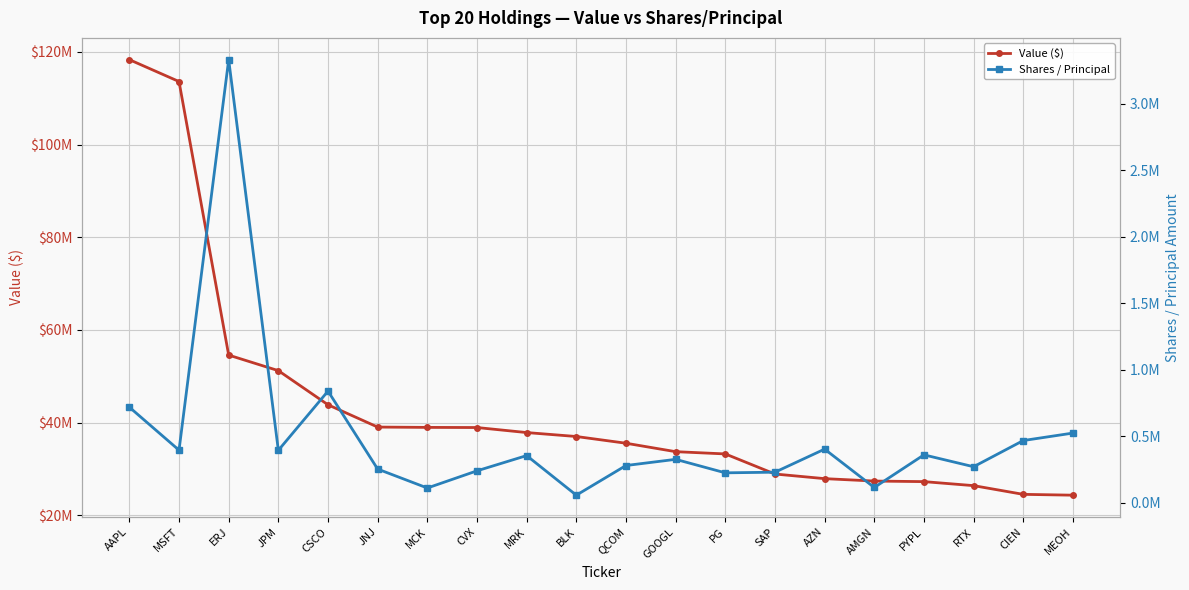

How many lines are shown in the chart?

2